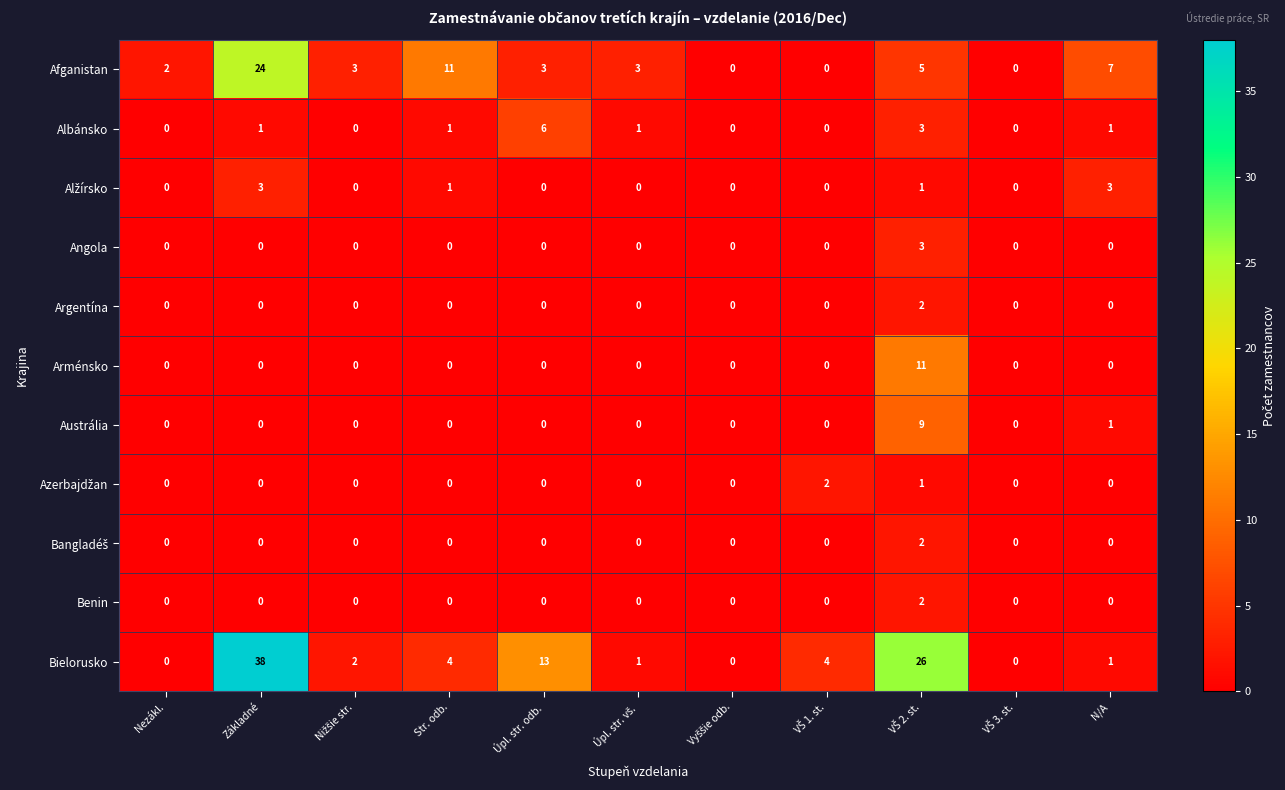

Which series has the largest total across all categories?

Bielorusko